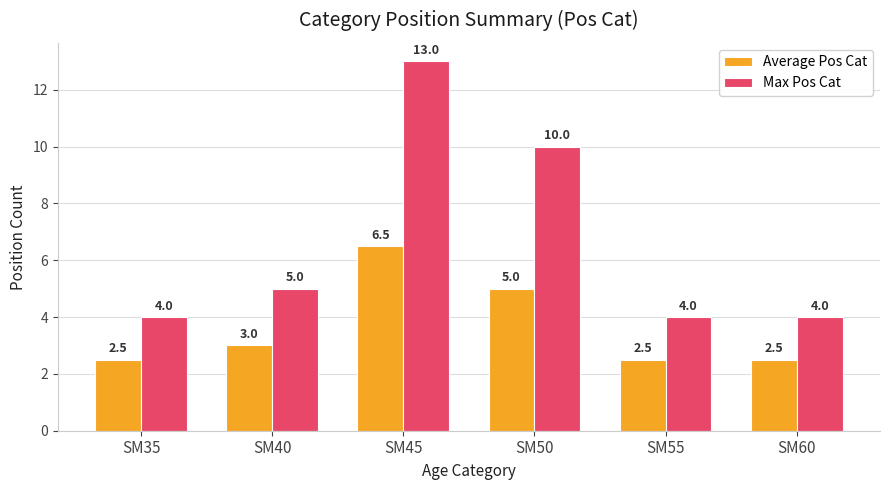

How many groups of bars are there?

6